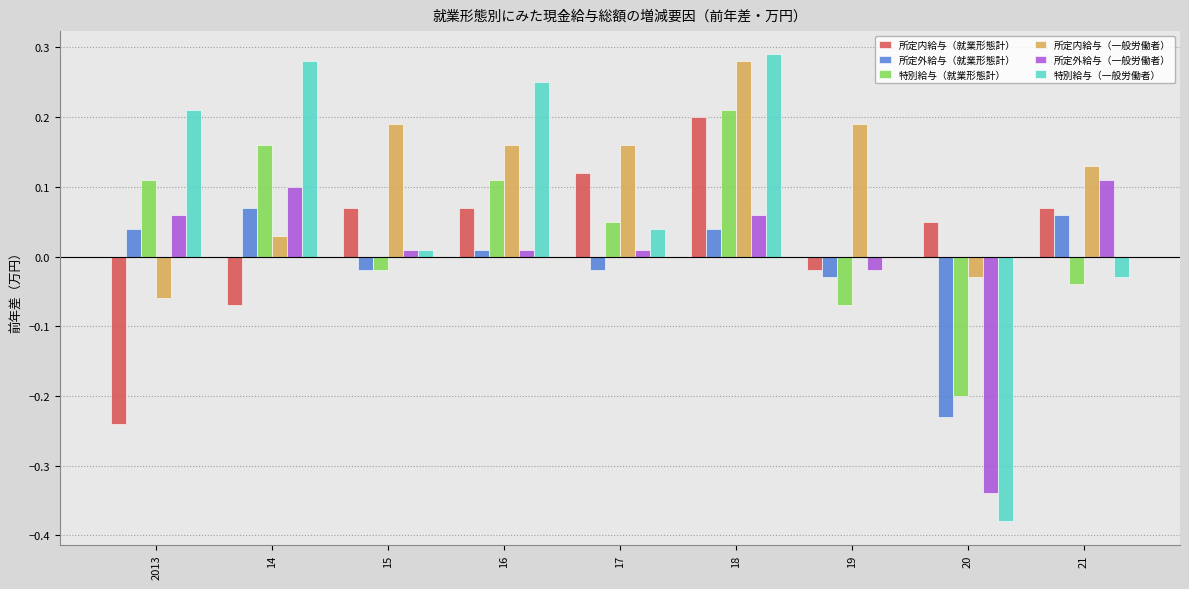

At which category is the sum across all series the highest?

18